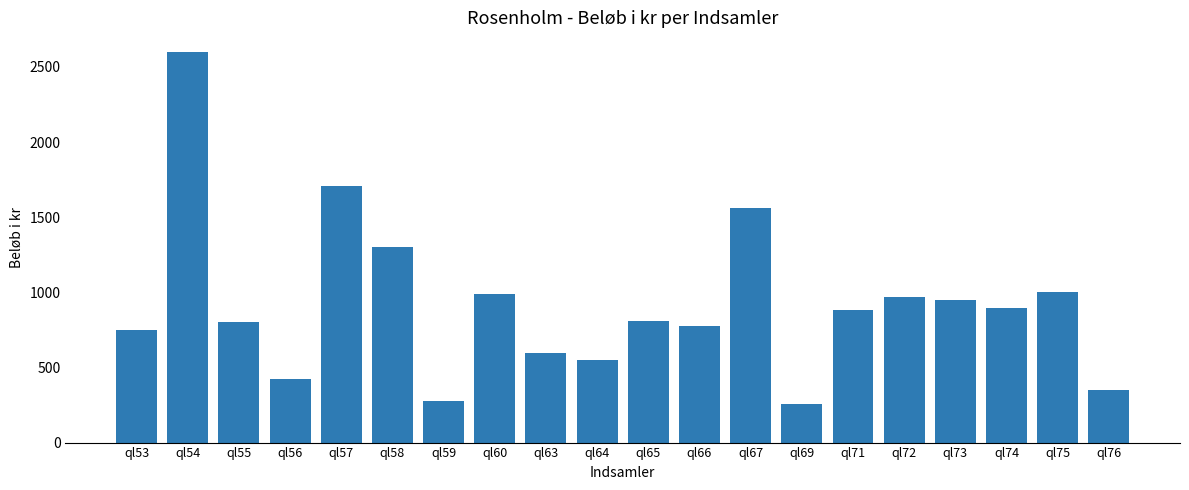

Approximately how many times larger is the value at ql53 compared to ql67?

0.5